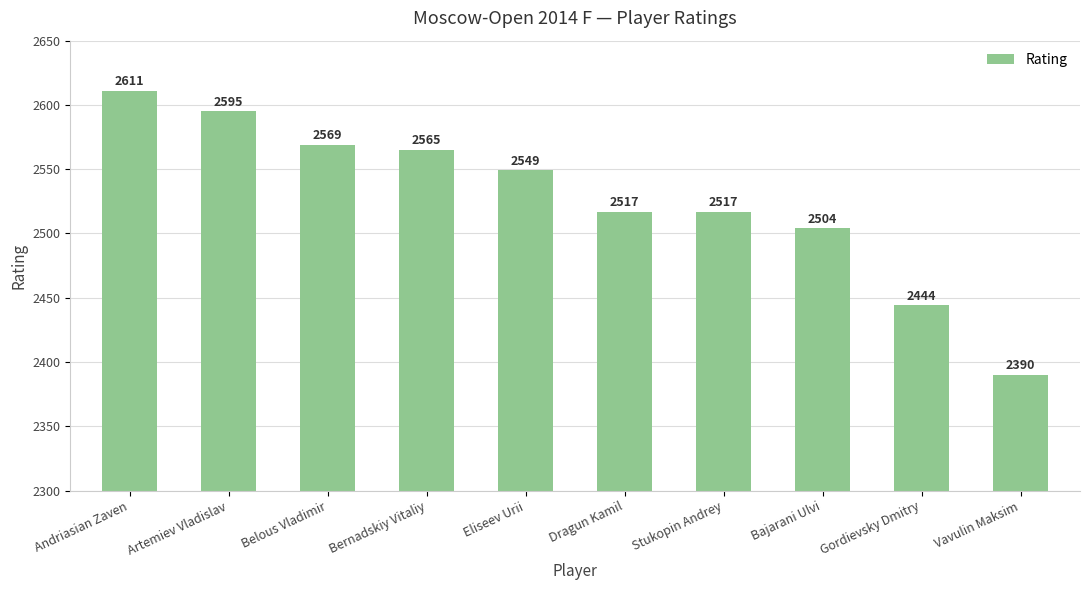

Reading left to right, transcribe all the data shown in this chart.

Andriasian Zaven=2611	Artemiev Vladislav=2595	Belous Vladimir=2569	Bernadskiy Vitaliy=2565	Eliseev Urii=2549	Dragun Kamil=2517	Stukopin Andrey=2517	Bajarani Ulvi=2504	Gordievsky Dmitry=2444	Vavulin Maksim=2390